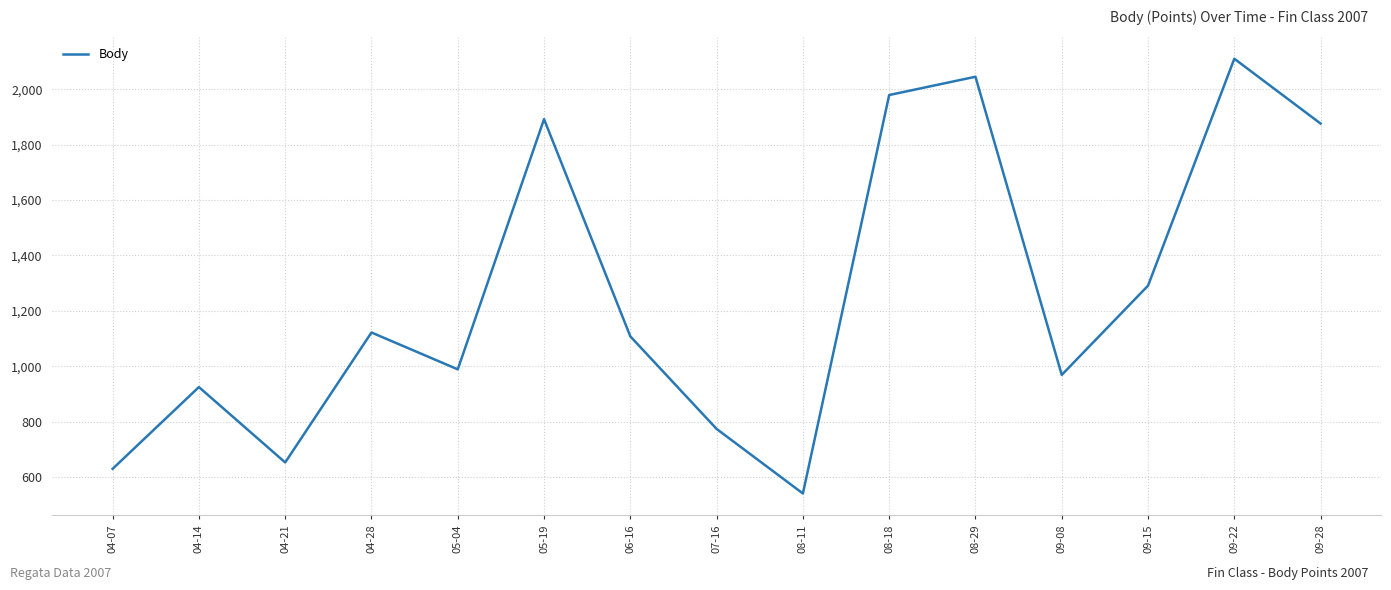

What is the change in value from 05-19 to 07-16?

-1118